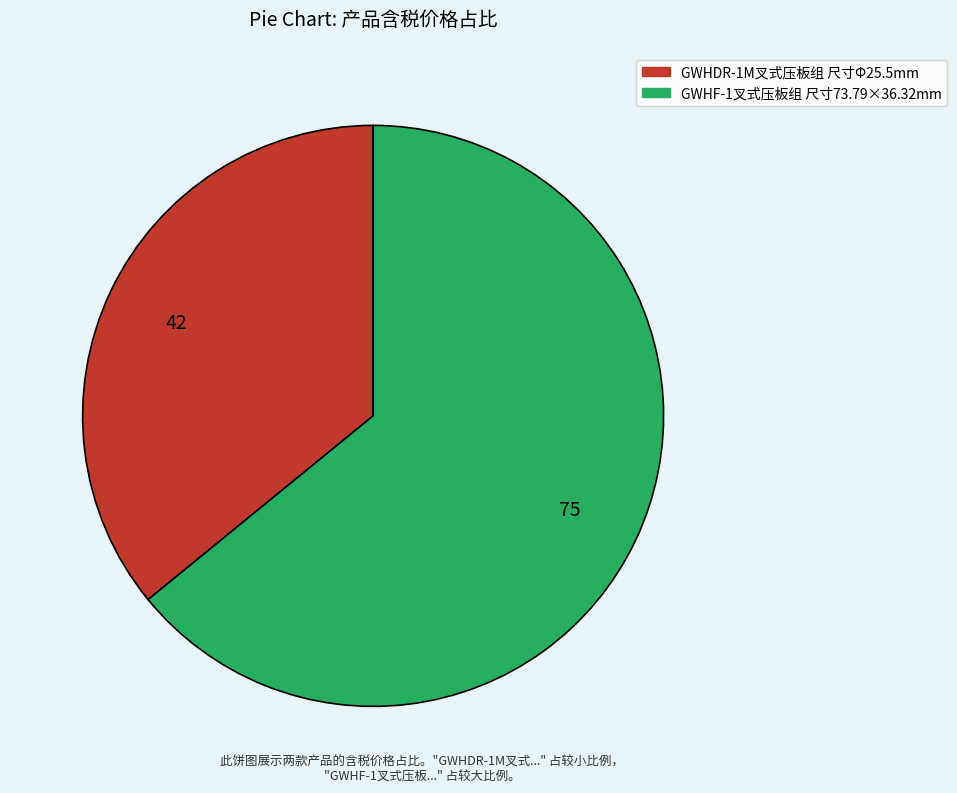

What is the ratio of the value at GWHDR-1M叉式压板组 尺寸Φ25.5mm to the value at GWHF-1叉式压板组 尺寸73.79×36.32mm?

0.6